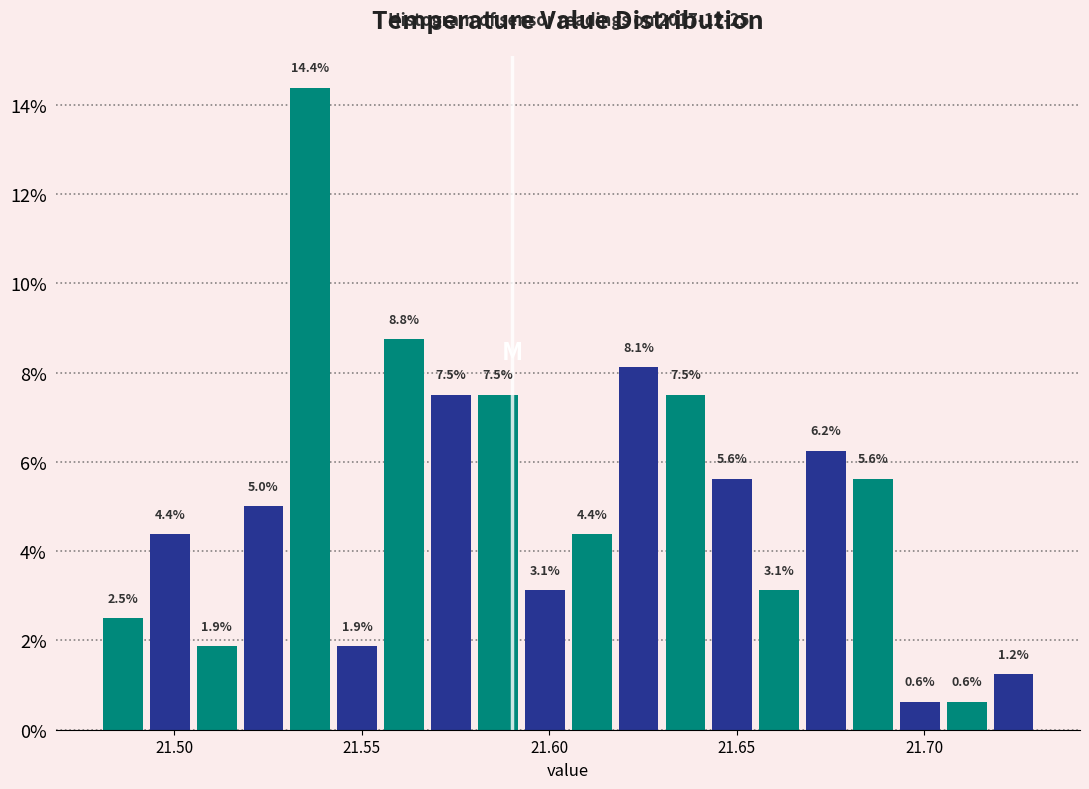

Read against the x-axis, roughly where is the centre of the tallest bar?

21.535